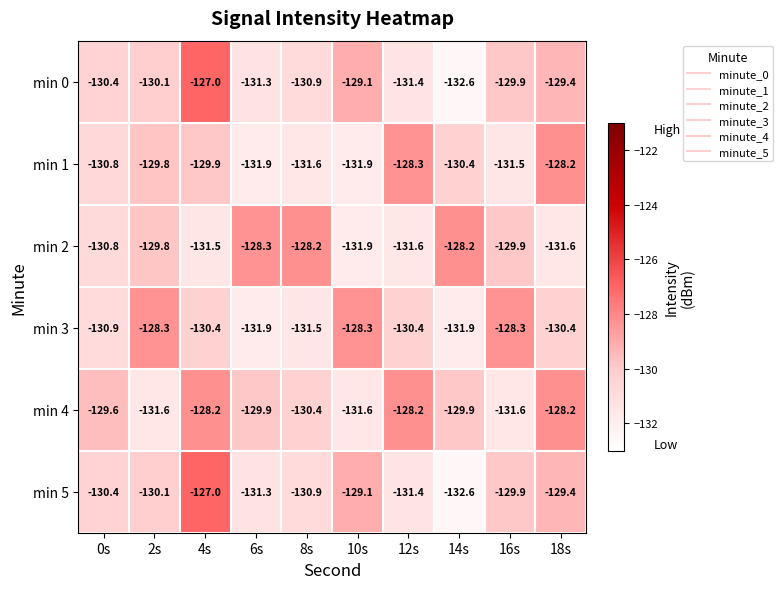

Which category has the lowest value across all series?

14s